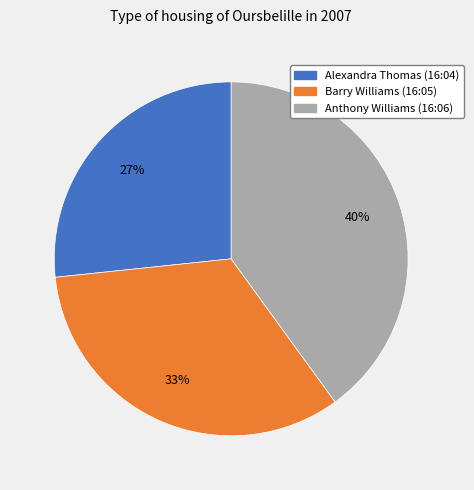

What percentage is the Alexandra Thomas (16:04) slice, to the nearest percent?

27%